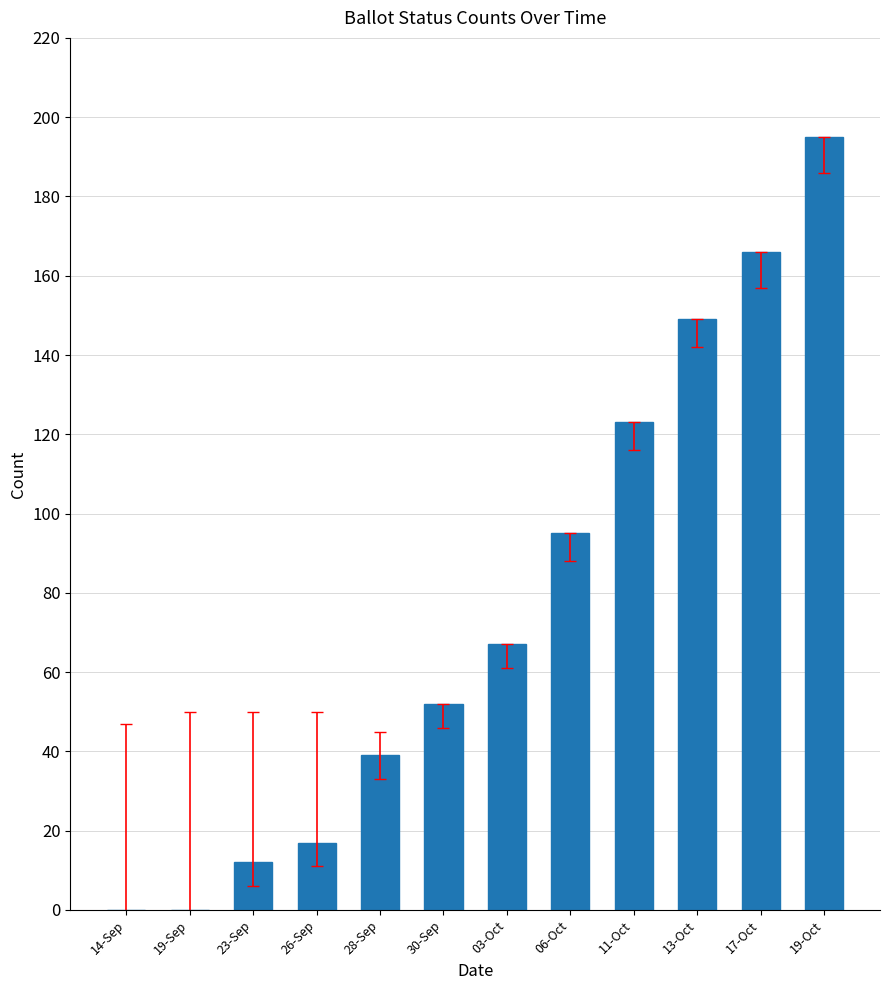

What is the greatest value displayed?

195